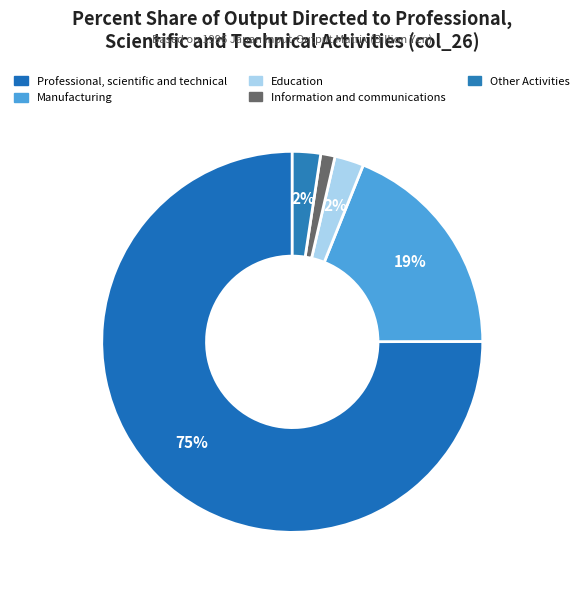

How many segments does this pie chart have?

5